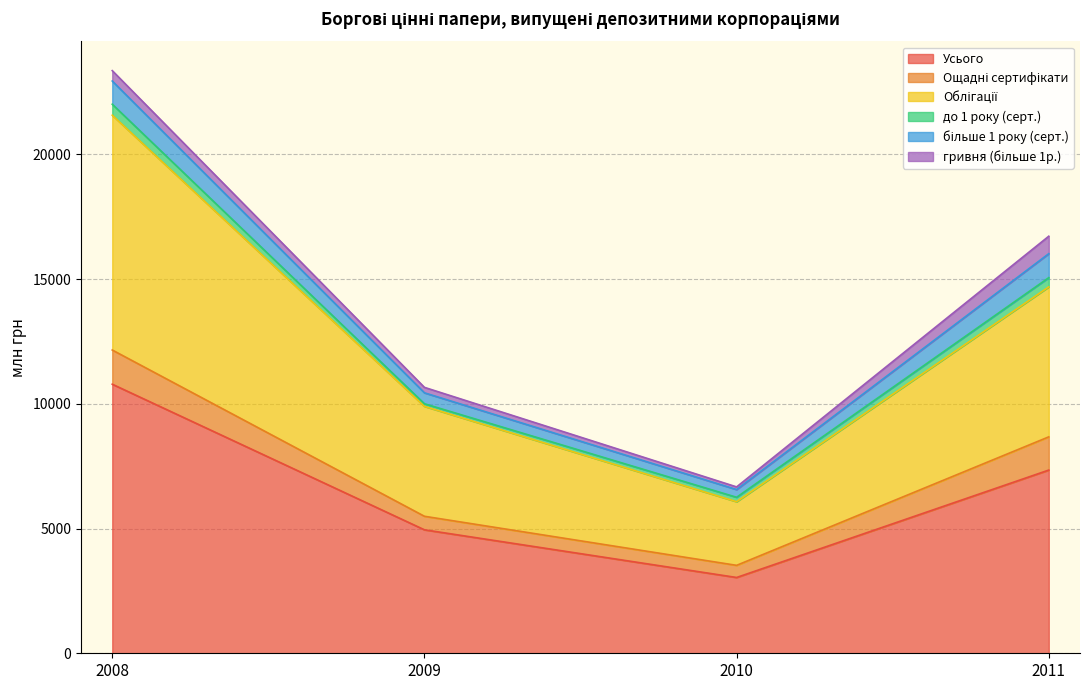

The більше 1 року (серт.) series shows 961.0 at 2011. True or false?

True